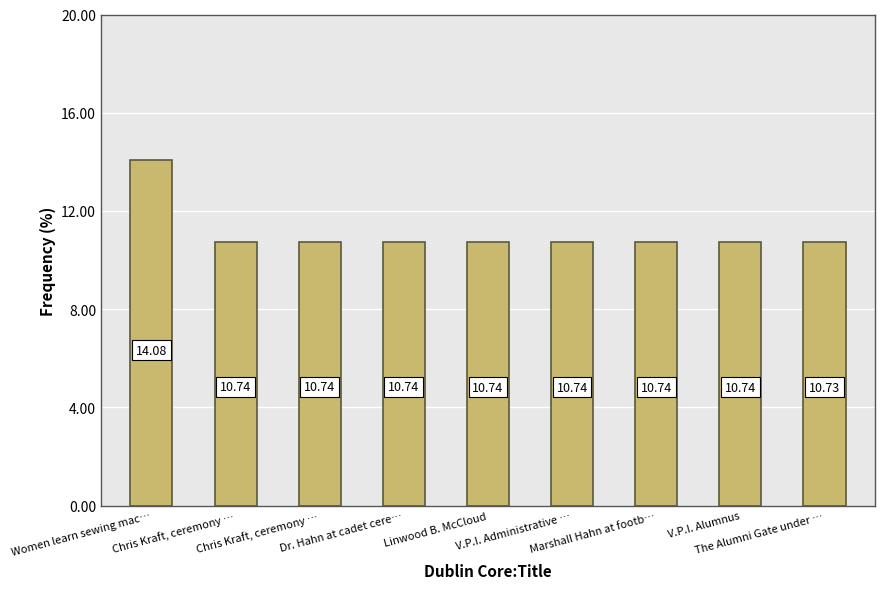

Reading right to left, extract all data points from this chart.

10.7	10.7	10.7	10.7	10.7	10.7	10.7	10.7	14.1